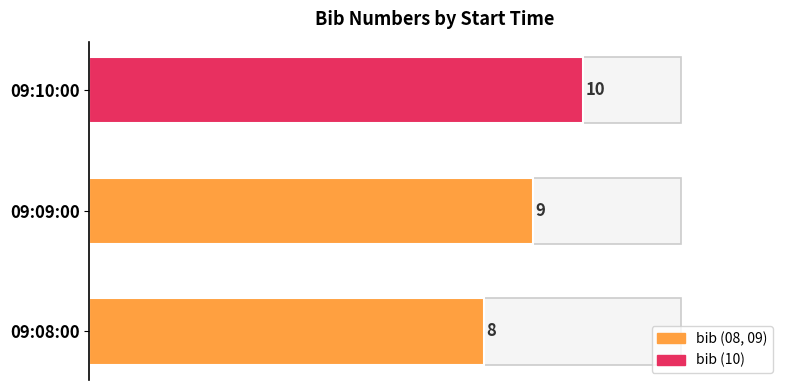

What is the change in value from 09:08:00 to 09:09:00?

+1